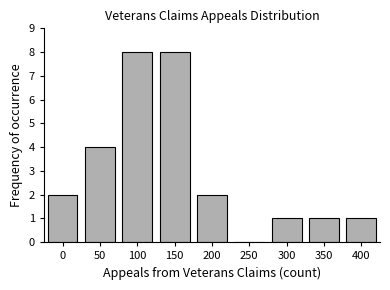

Reading left to right, extract all data points from this chart.

0=2	50=4	100=8	150=8	200=2	250=0	300=1	350=1	400=1